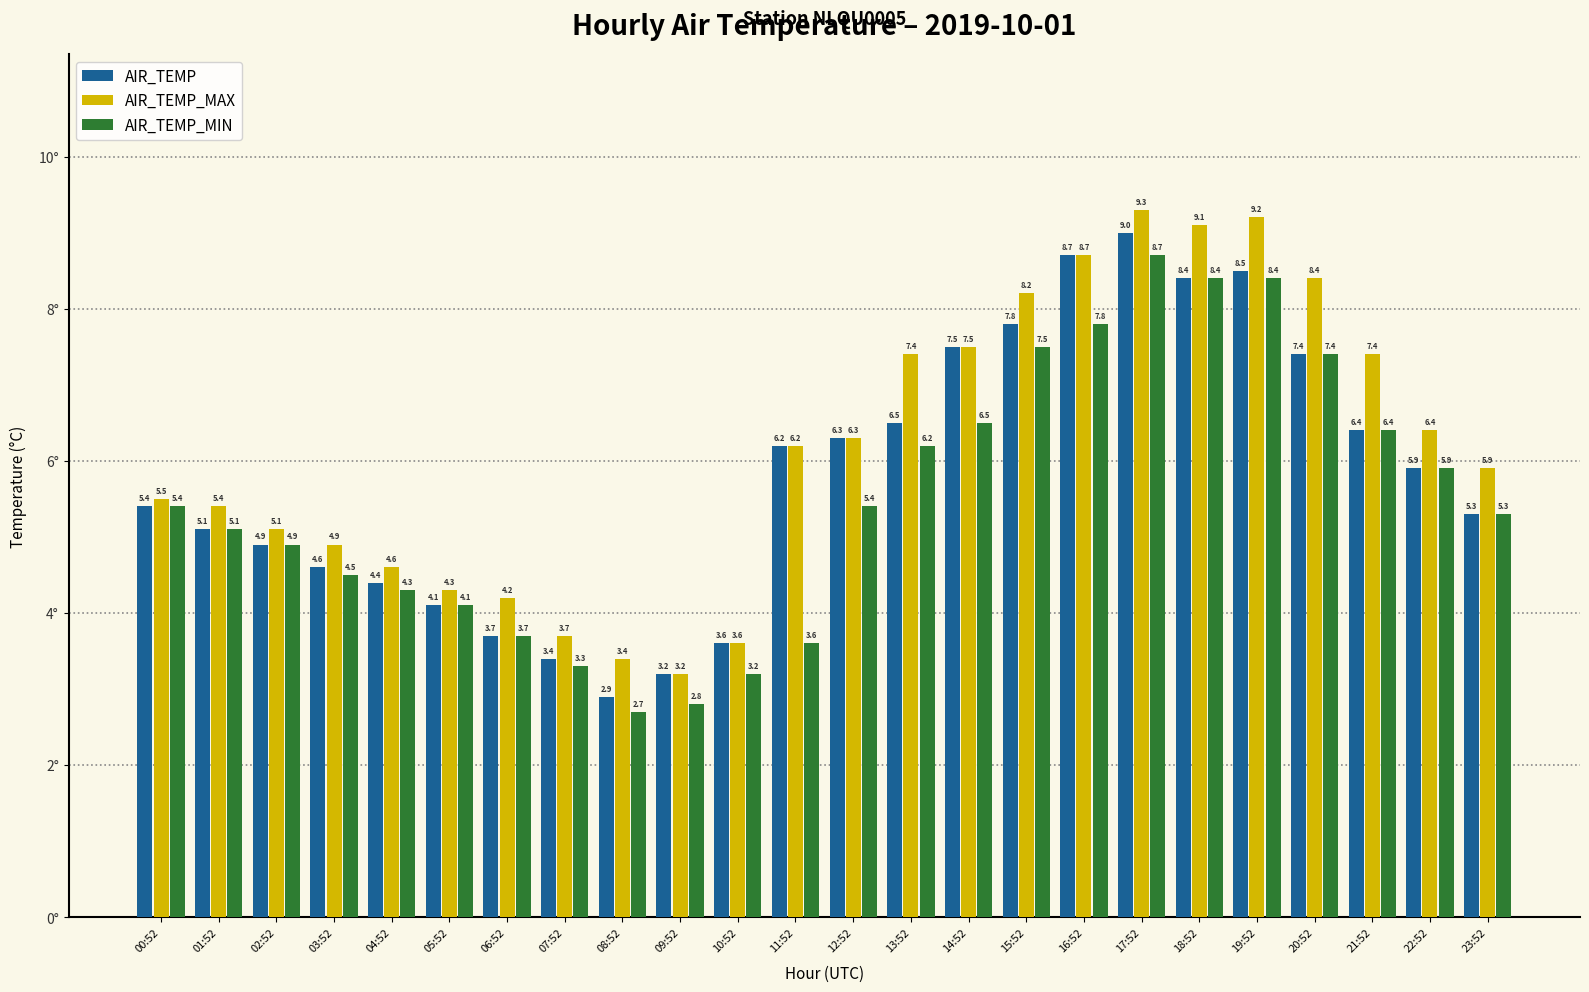

Rank the series at 04:52 from highest to lowest value.

AIR_TEMP_MAX, AIR_TEMP, AIR_TEMP_MIN